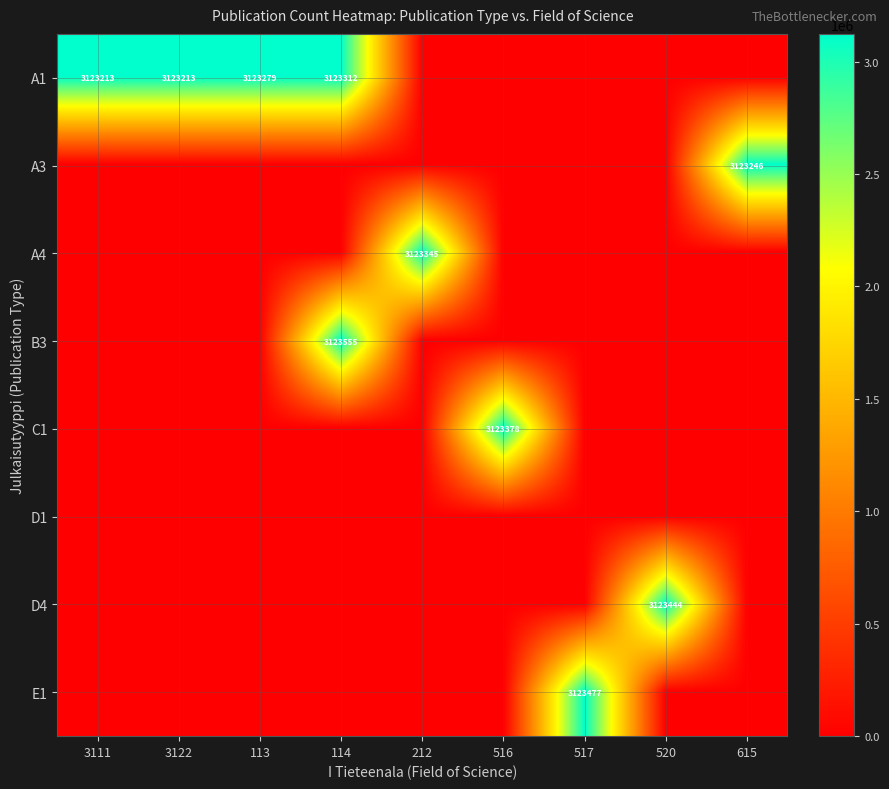

True or false: D4 has a value of 5013726 at 520.

False